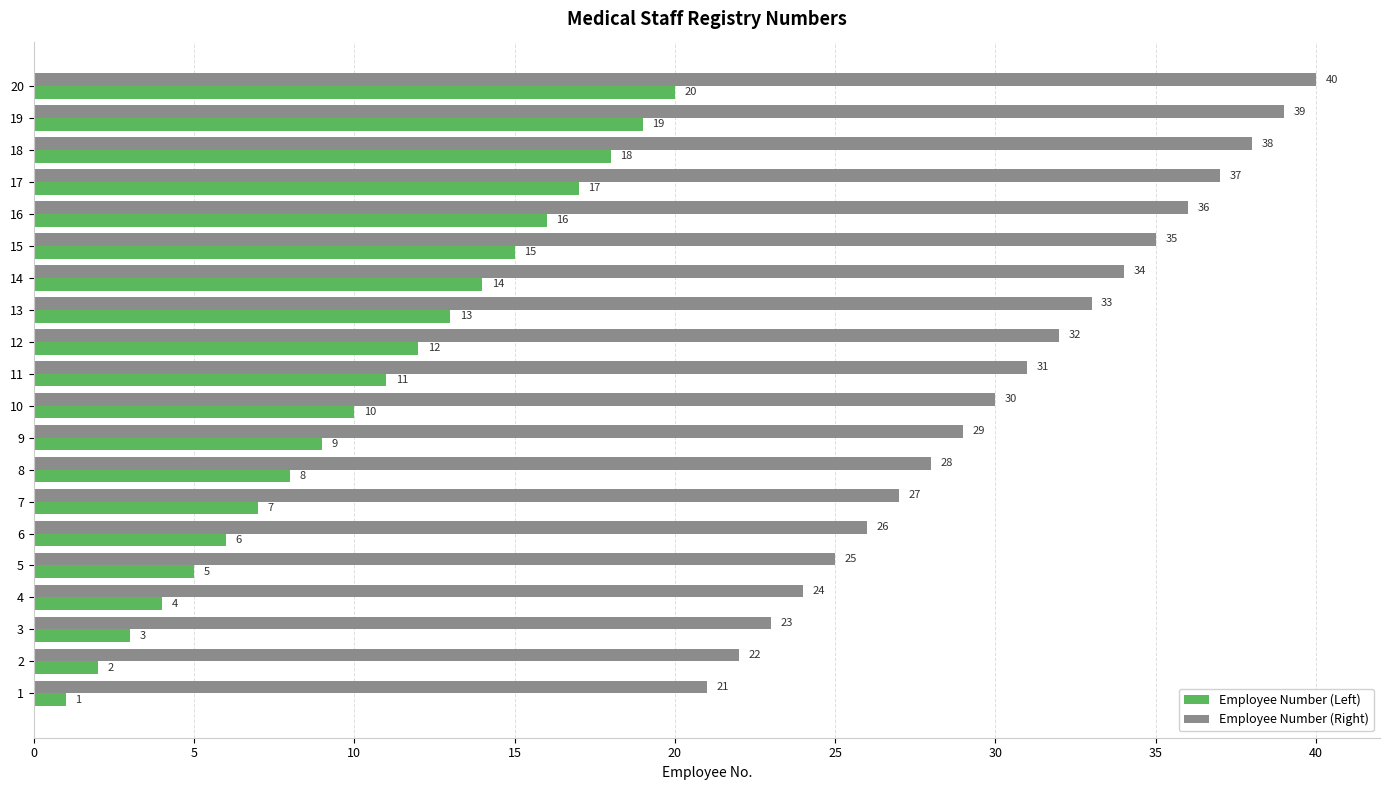

True or false: Employee Number (Left) has a value of 3 at 11.

False